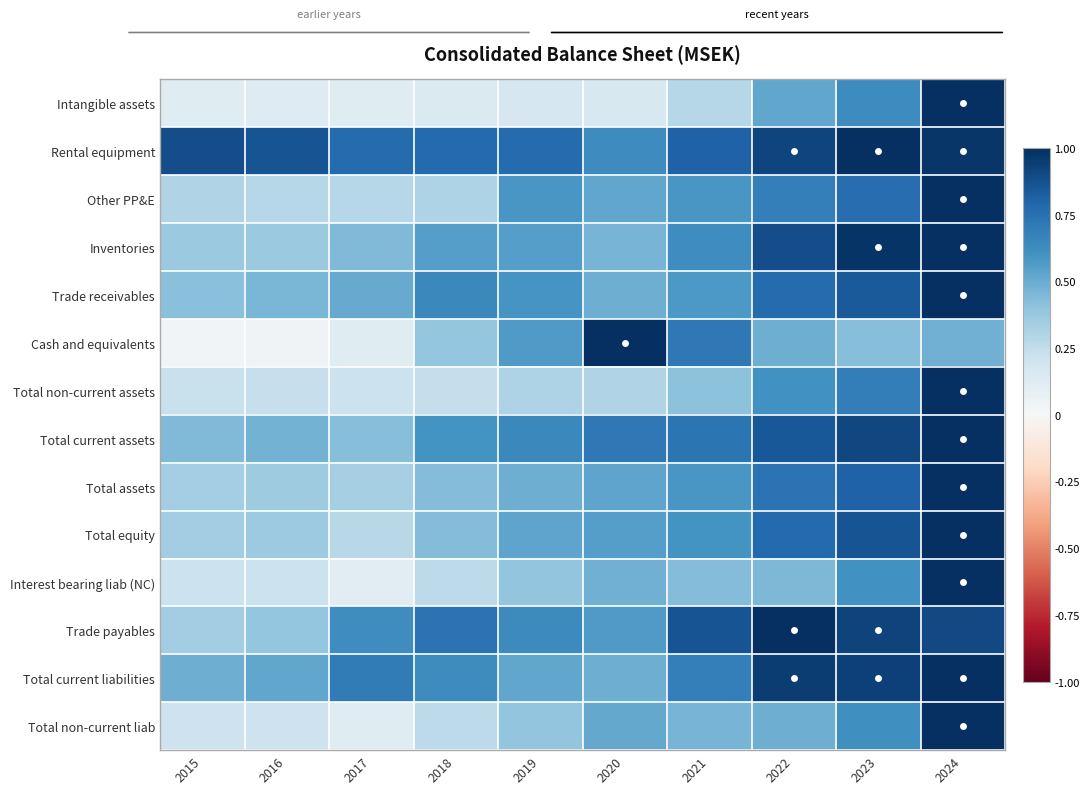

Between 2023 and 2022, which is larger?

2023